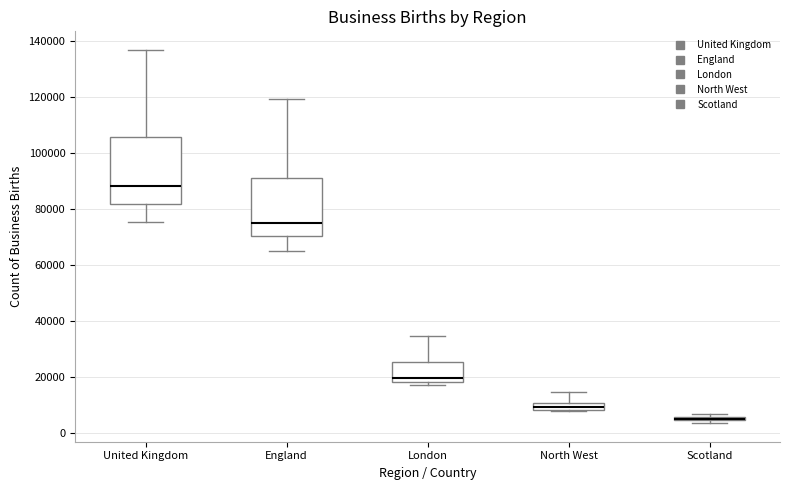

Which box is the tallest, from its lower edge to its upper edge?

United Kingdom